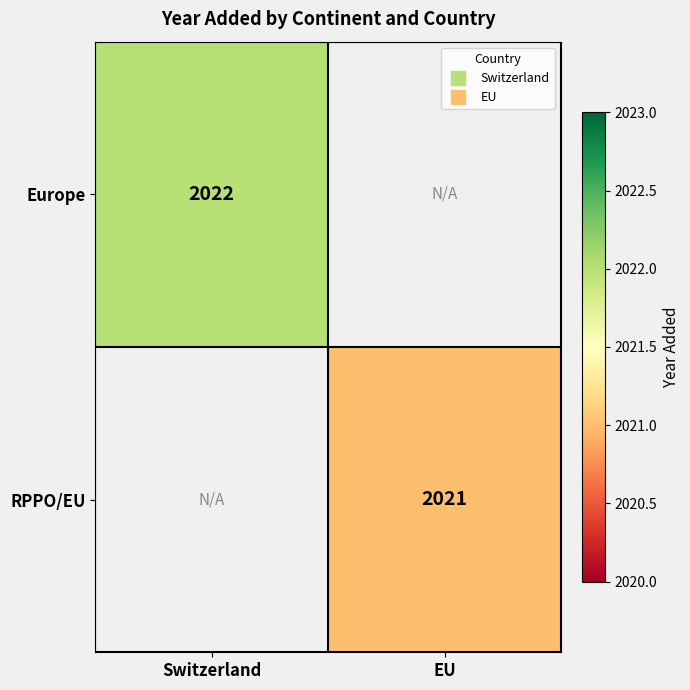

True or false: Europe has a value of 684.2 at Switzerland.

False